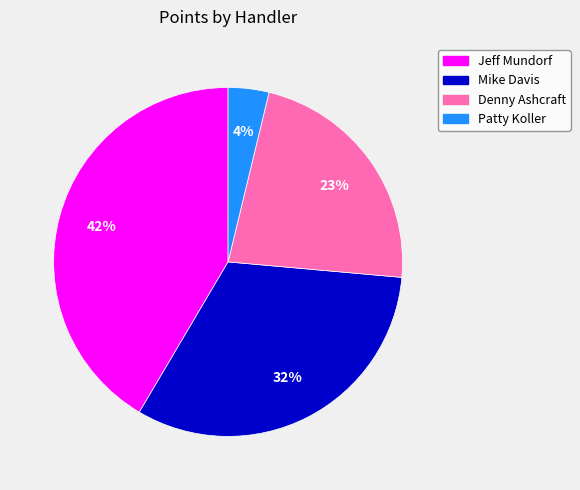

Rank the categories by value from lowest to highest.

Patty Koller, Denny Ashcraft, Mike Davis, Jeff Mundorf